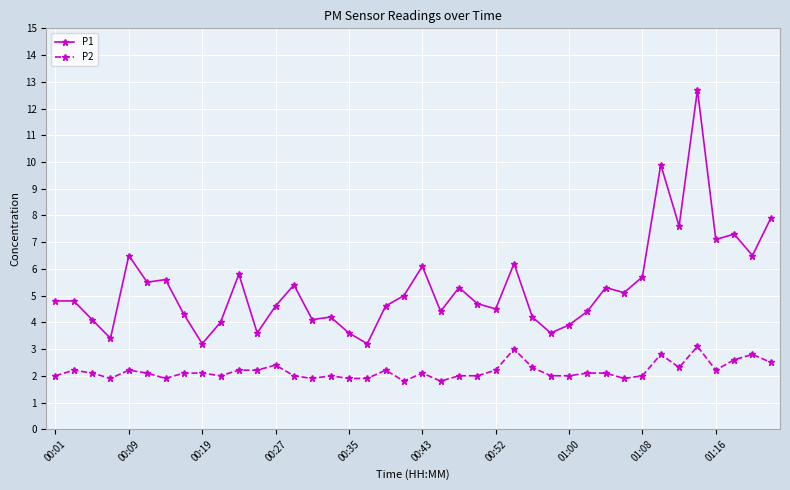

Count the number of categories in the chart.

40